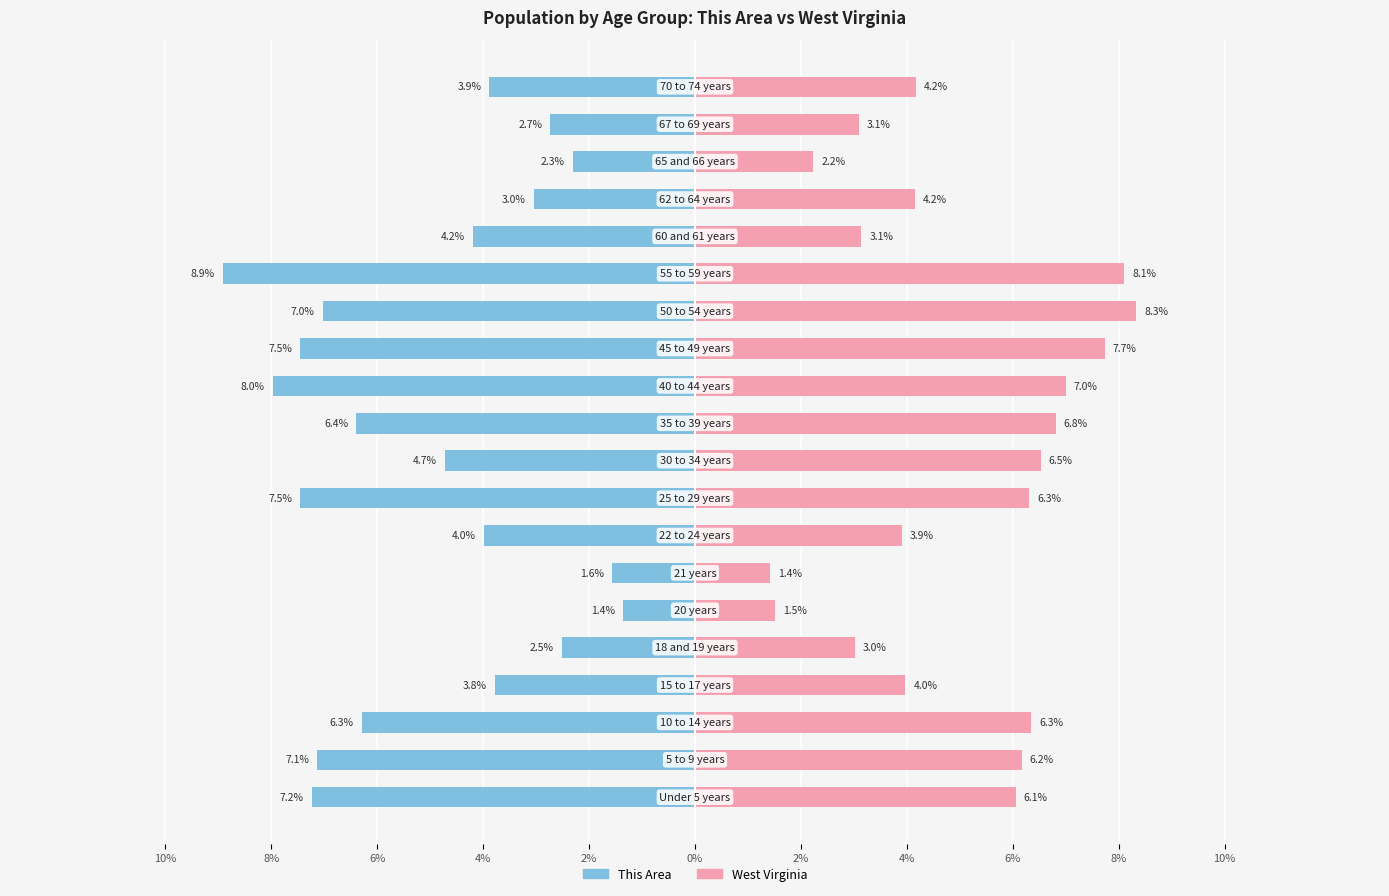

Rank the series at 14 from lowest to highest value.

This Area, West Virginia